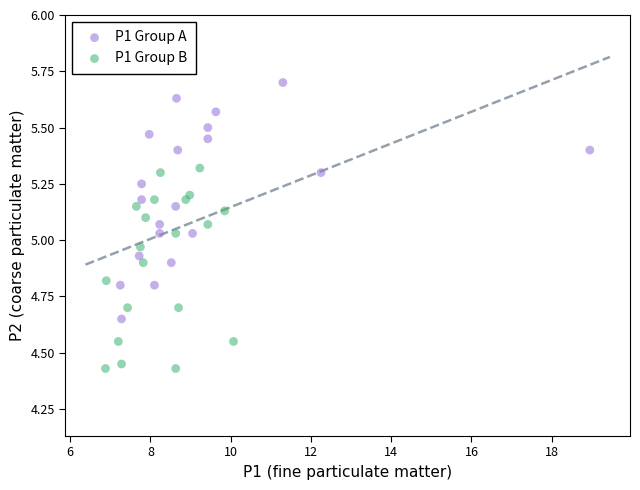

Which series has the widest spread of Y values?

P1 Group A